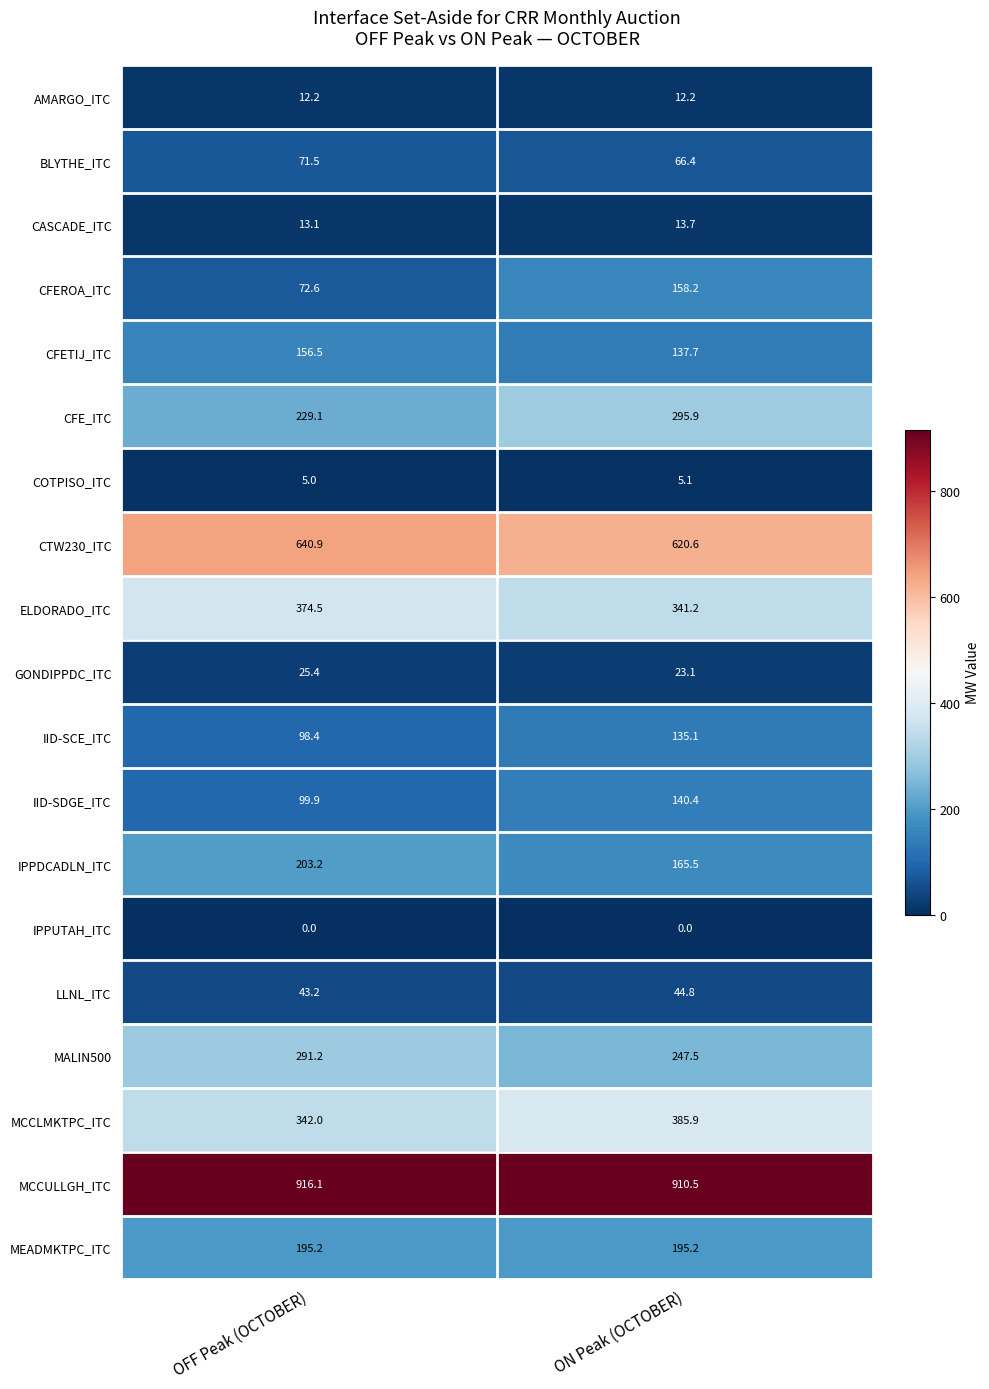

What is the difference between the maximum and minimum values in the ELDORADO_ITC series?

33.3